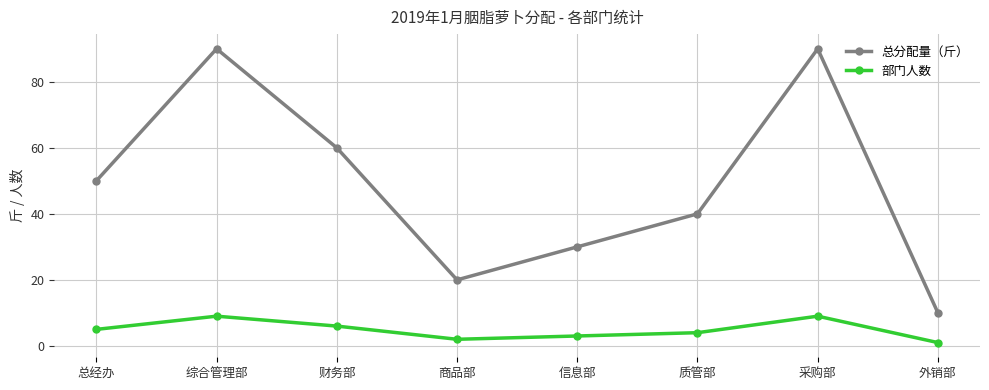

How many data points in 总分配量（斤） are less than 50?

4